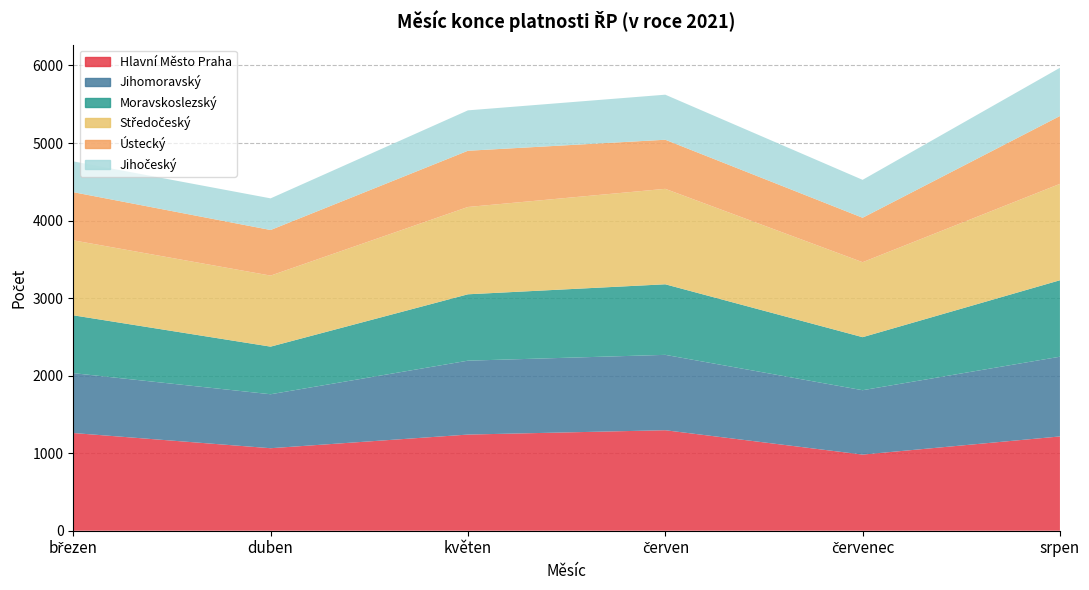

Reading left to right, list all the values displayed in this chart.

Hlavní Město Praha: březen=1260	duben=1064	květen=1240	červen=1296	červenec=982	srpen=1216
Jihomoravský: březen=772	duben=696	květen=953	červen=972	červenec=830	srpen=1028
Moravskoslezský: březen=746	duben=614	květen=856	červen=910	červenec=684	srpen=986
Středočeský: březen=967	duben=916	květen=1126	červen=1231	červenec=967	srpen=1243
Ústecký: březen=621	duben=588	květen=725	červen=633	červenec=573	srpen=875
Jihočeský: březen=397	duben=408	květen=521	červen=581	červenec=489	srpen=622